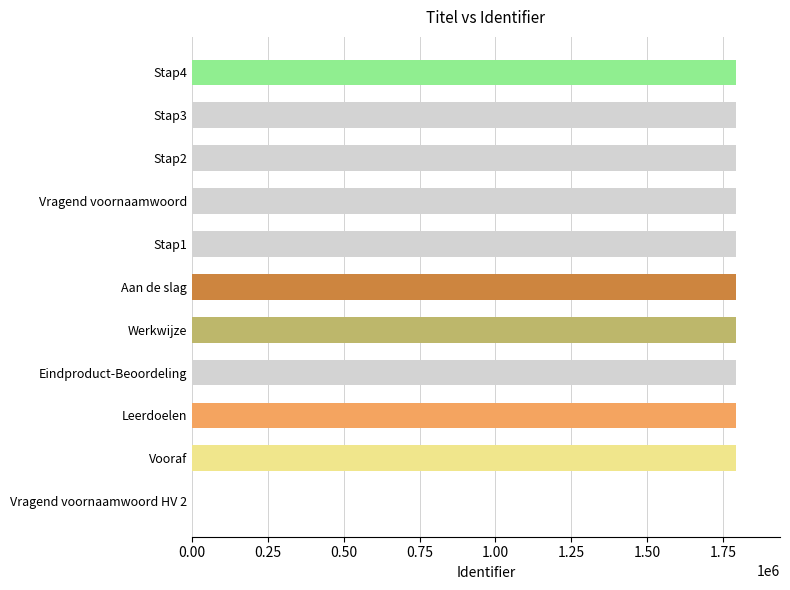

What is the greatest value displayed?

1794398